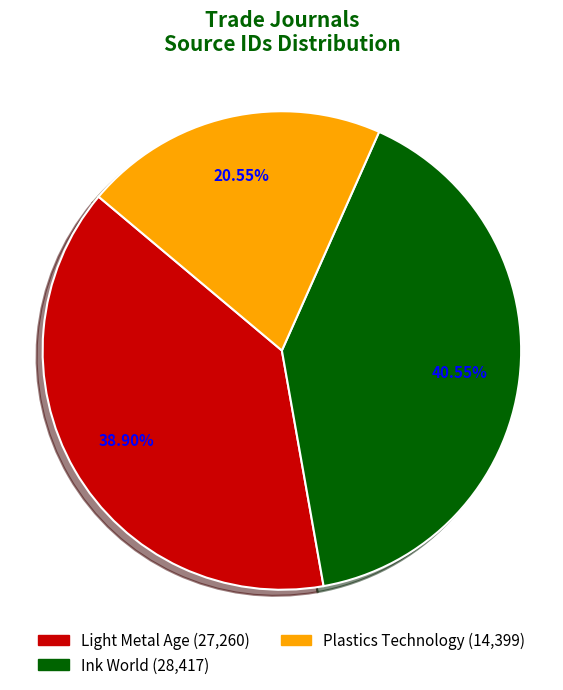

How many segments does this pie chart have?

3